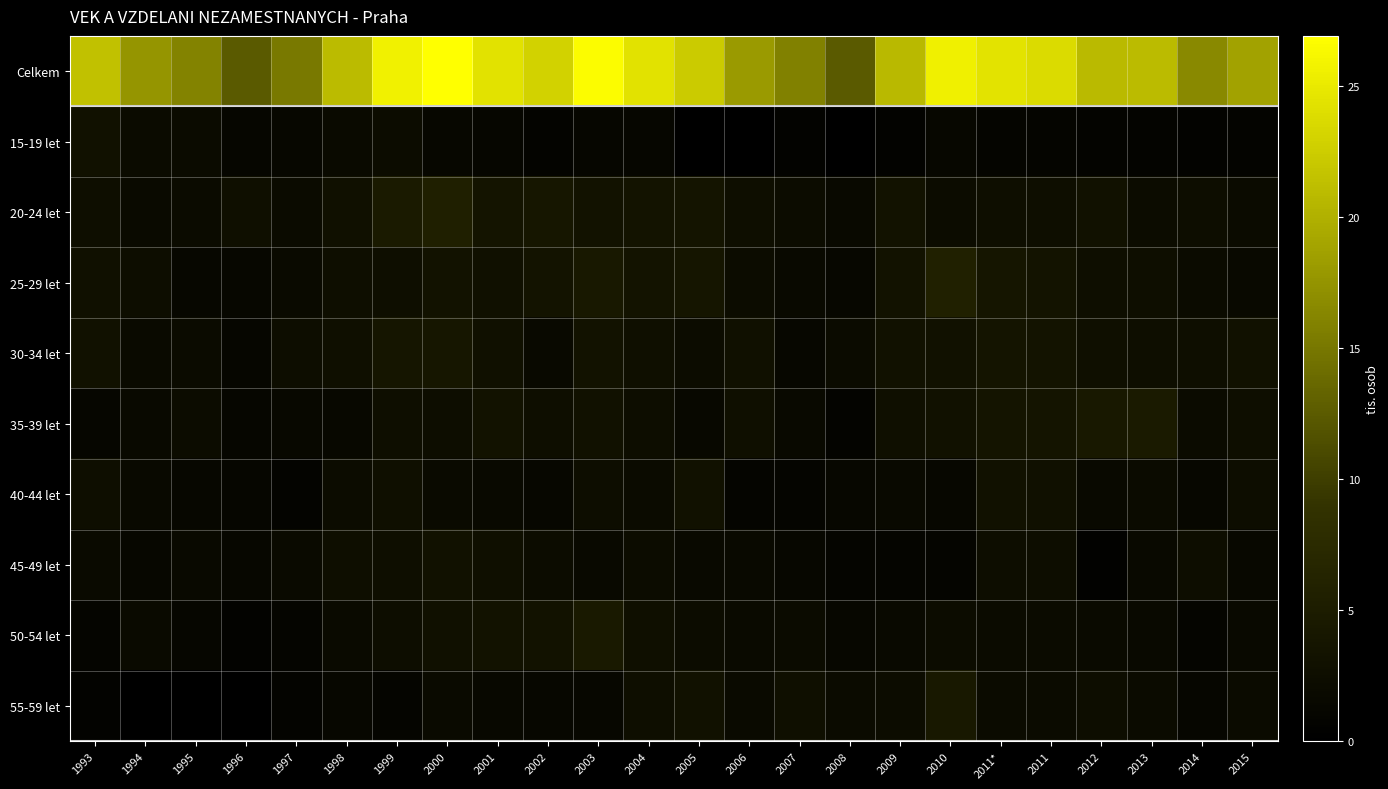

At which category is the sum across all series the highest?

2000